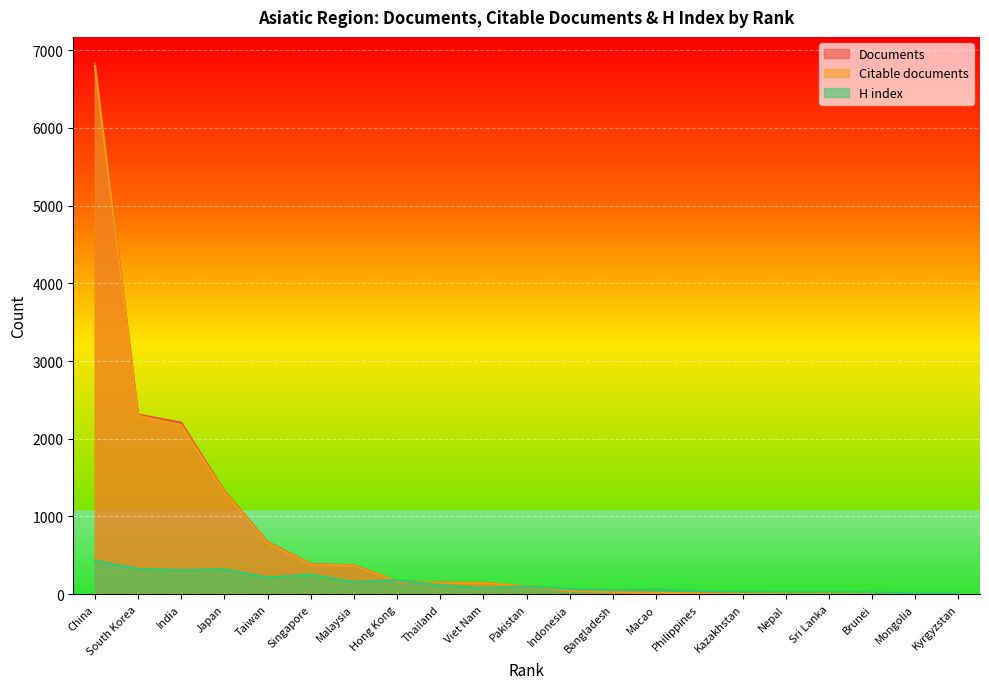

How many lines are shown in the chart?

3